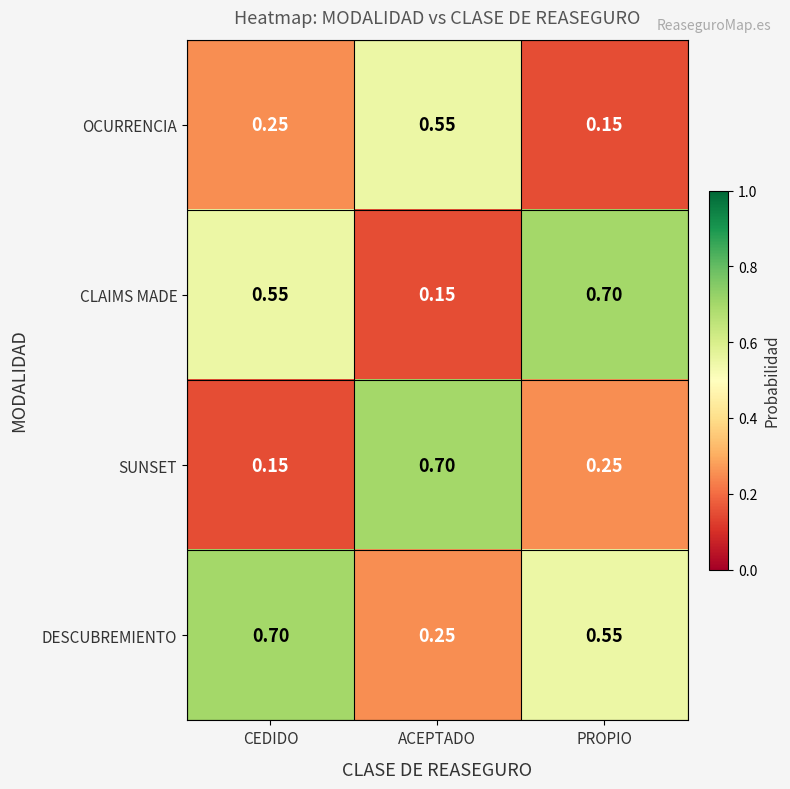

Where is SUNSET nearest to the value 0?

CEDIDO